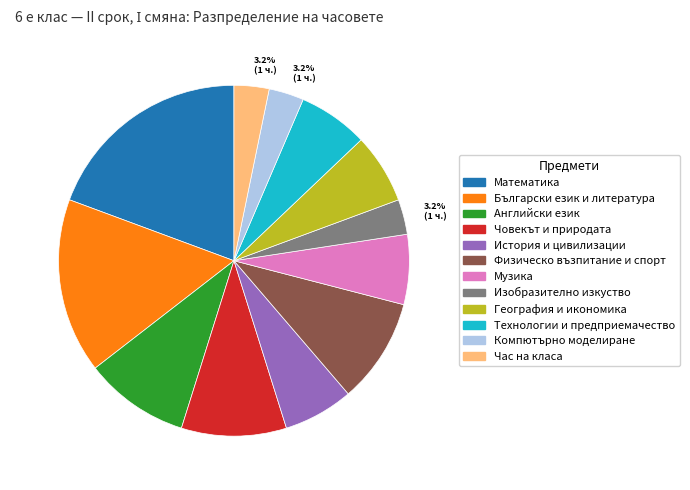

Is there any slice that represents more than half of the pie?

No